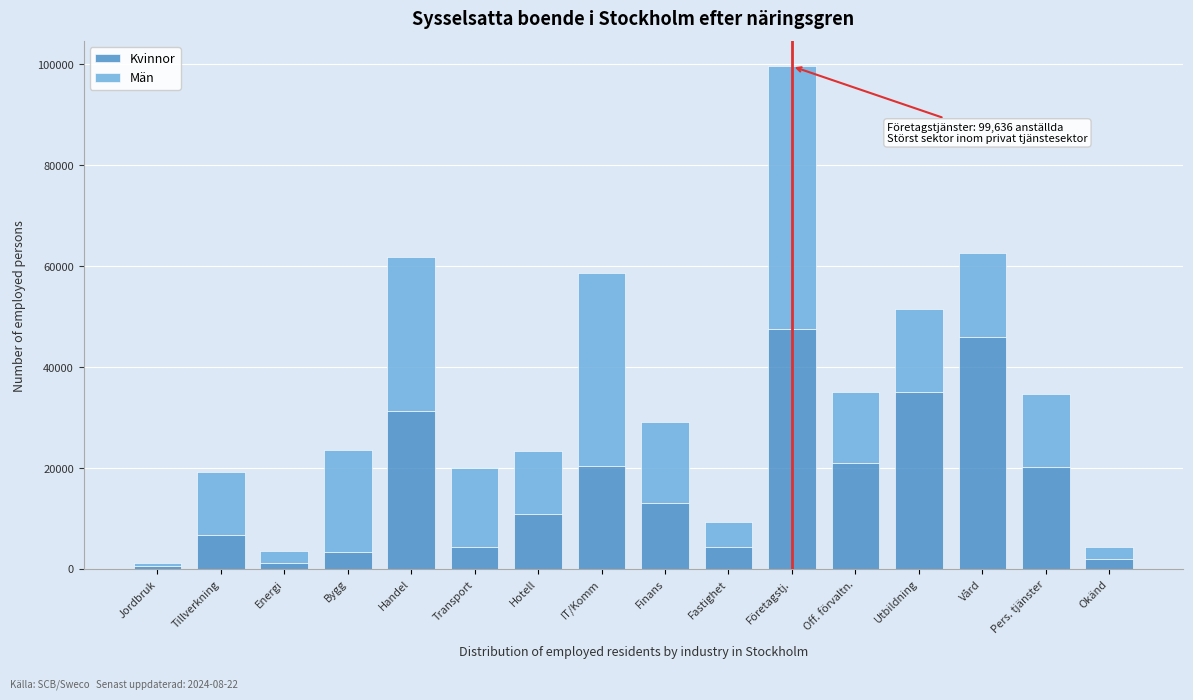

True or false: Kvinnor has a value of 10818 at Hotell.

True